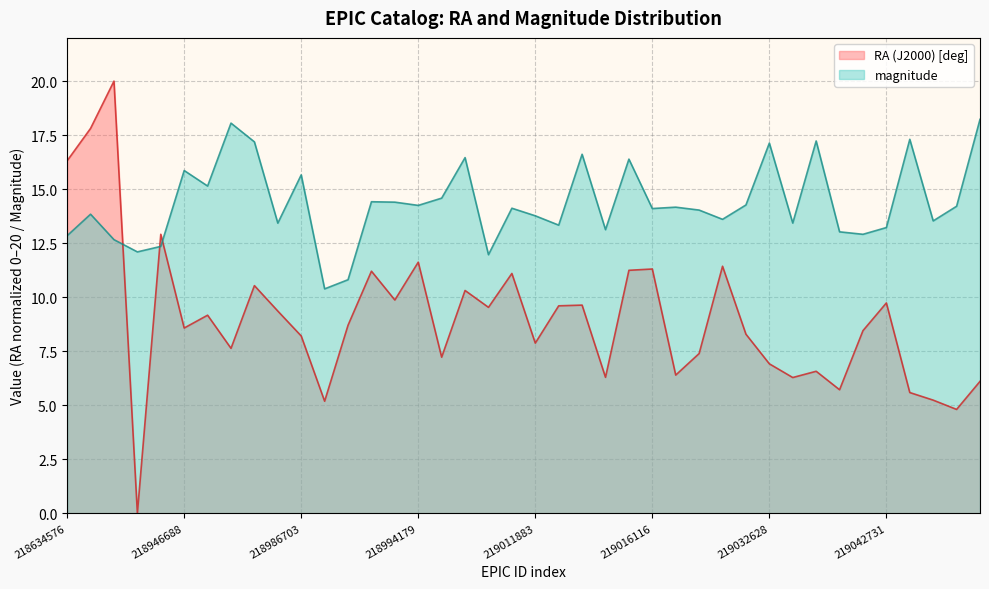

What is the total value across all series at 219015218?

27.6